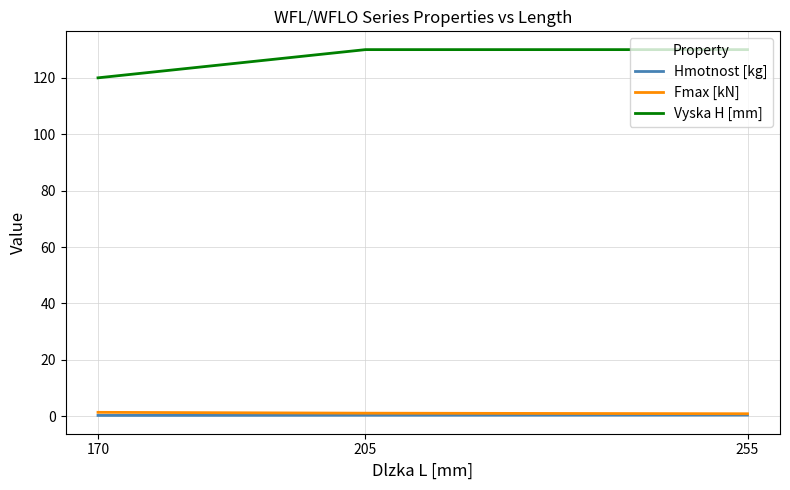

Is the value of Vyska H [mm] at 255 greater than the value of Fmax [kN] at 205?

Yes